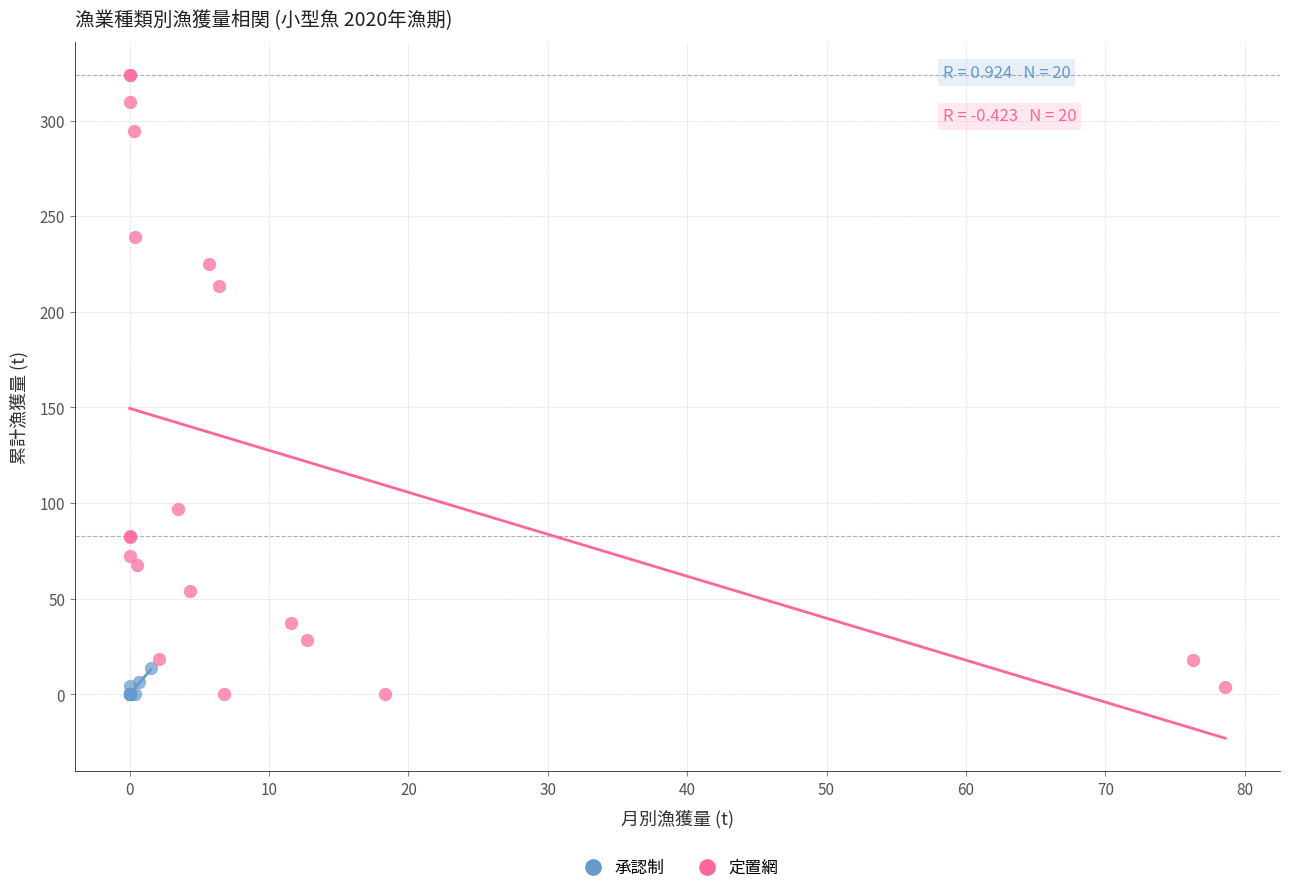

Which series has the largest Y range (max minus min)?

定置網